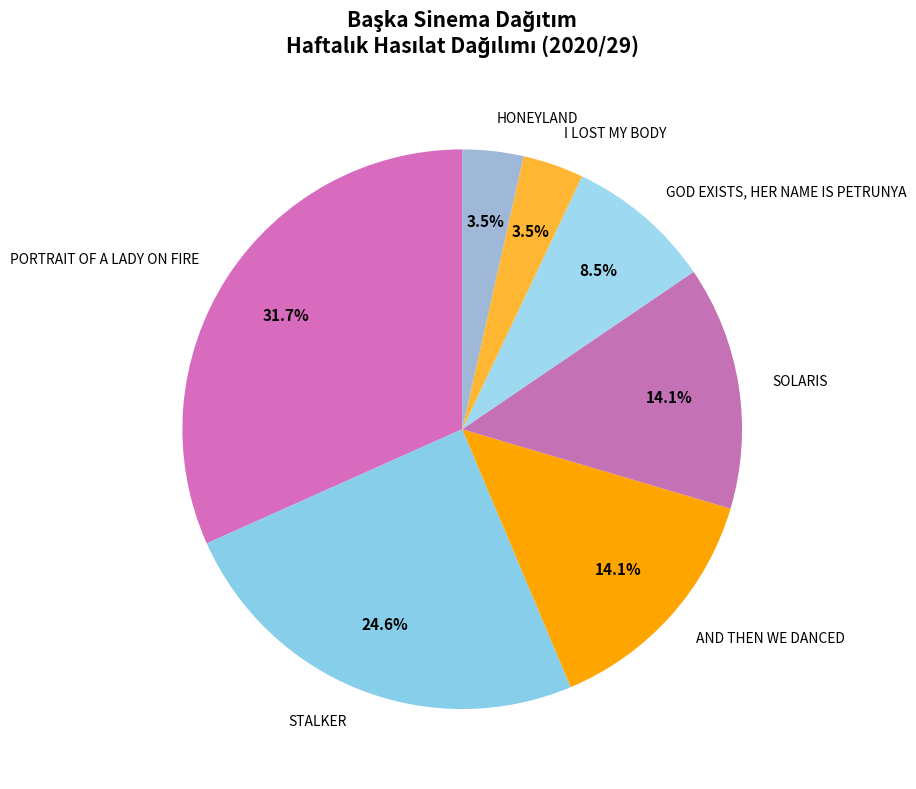

True or false: SOLARIS accounts for 14% of the total.

True